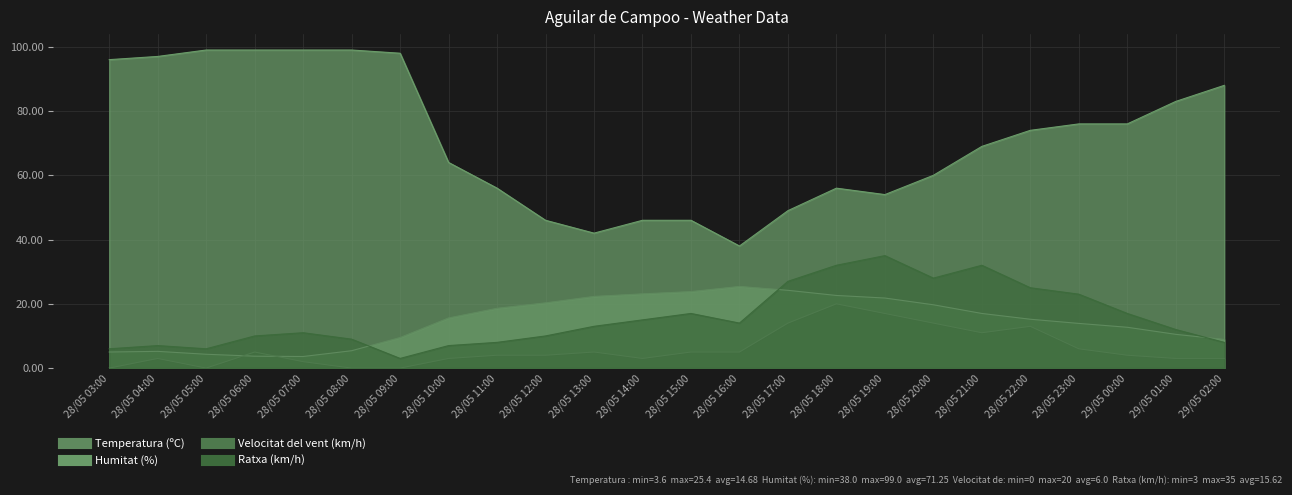

Between 28/05 14:00 and 28/05 20:00, which series saw the biggest shift?

Humitat (%)